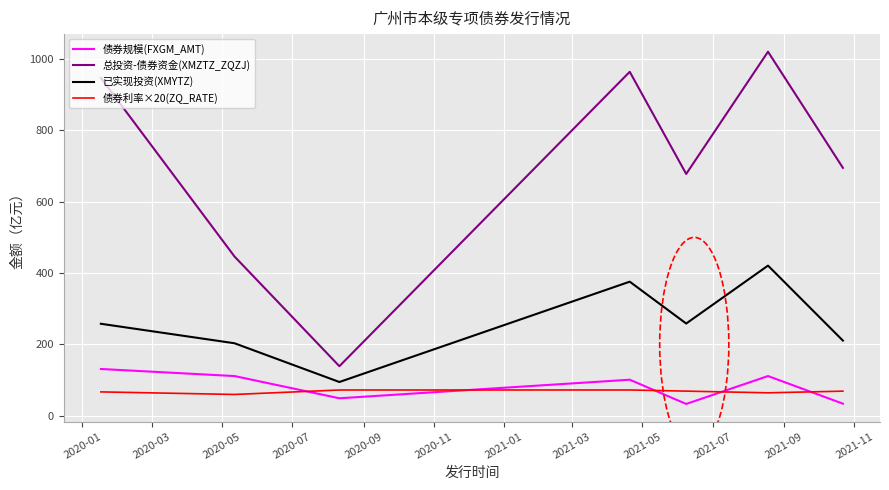

What are all the series names shown in the legend?

债券规模(FXGM_AMT), 总投资-债券资金(XMZTZ_ZQZJ), 已实现投资(XMYTZ), 债券利率×20(ZQ_RATE)